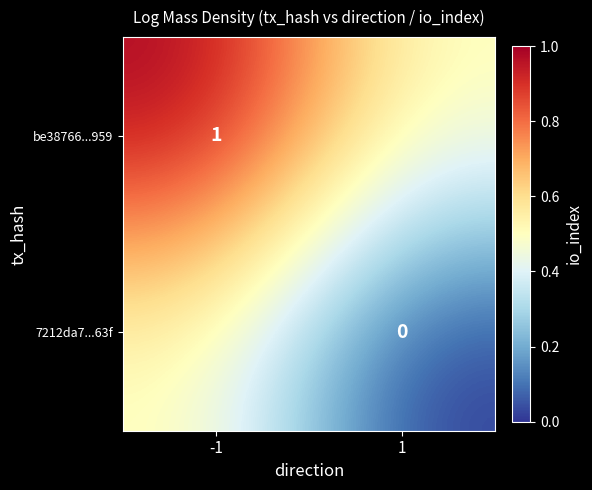

Is it true that be38766...959 equals 1.0 at -1?

True